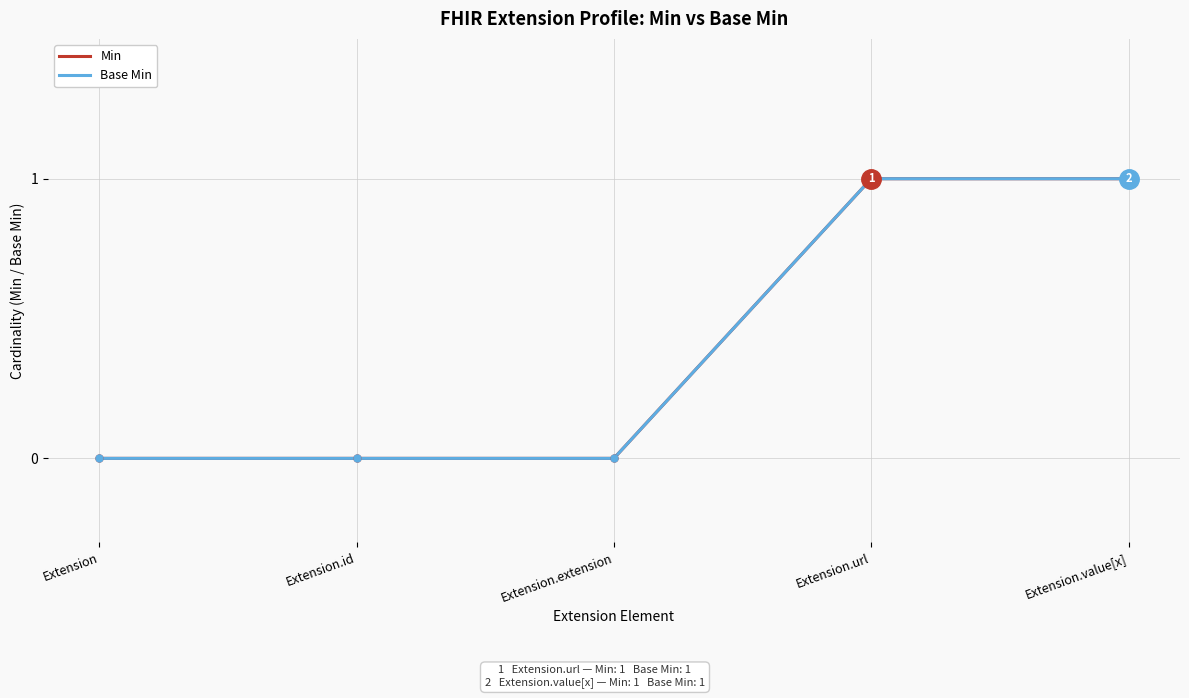

List the series in order of their peak value, lowest first.

Min, Base Min